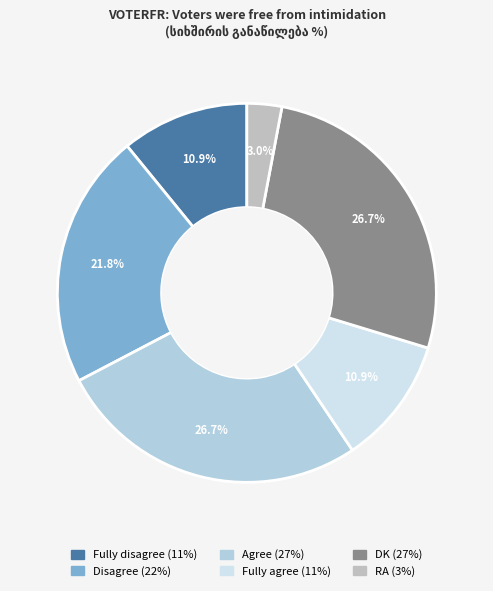

To the nearest percent, what is the difference between the largest and smallest slice percentages?

24%